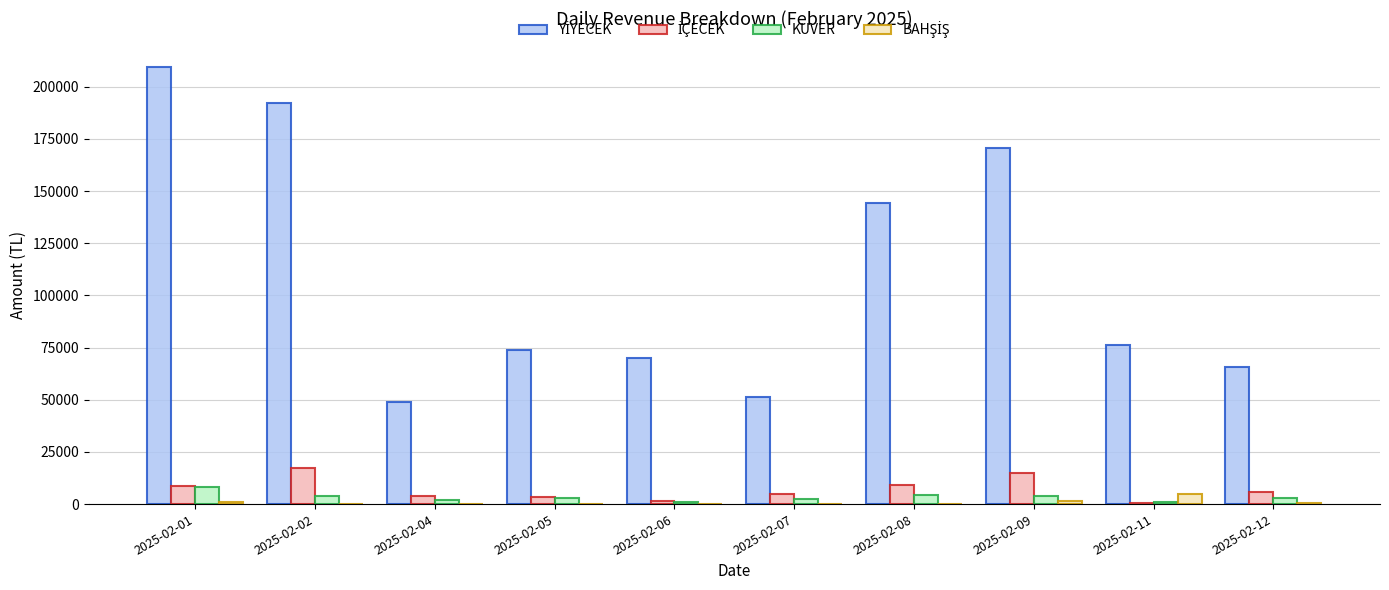

What is the sum of all KUVER values?

32517.1